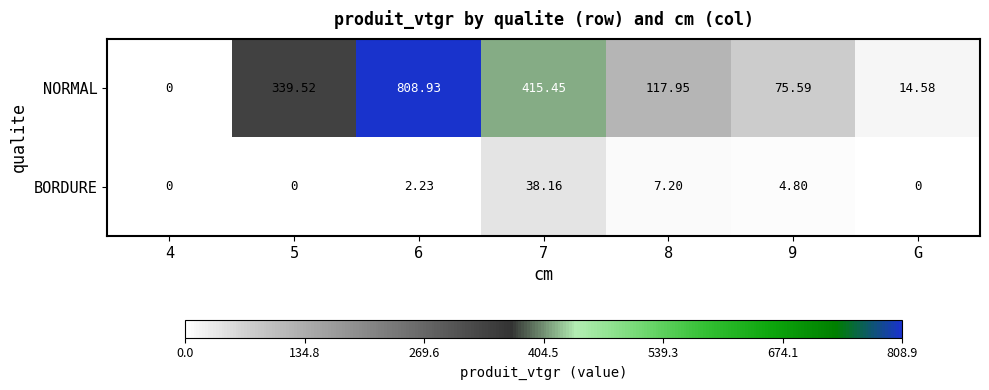

At 6, list the series in order from smallest to largest.

BORDURE, NORMAL